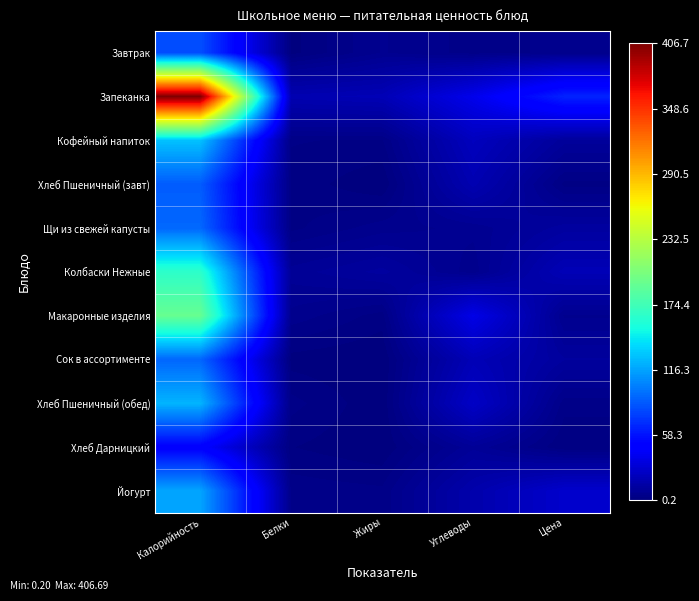

Reading left to right, list all the values displayed in this chart.

Завтрак: Калорийность=0.2	Белки=0.0	Жиры=0.0	Углеводы=0.0	Цена=0.0
Запеканка: Калорийность=1.0	Белки=0.0	Жиры=0.0	Углеводы=0.1	Цена=0.2
Кофейный напиток: Калорийность=0.3	Белки=0.0	Жиры=0.0	Углеводы=0.1	Цена=0.0
Хлеб Пшеничный (завт): Калорийность=0.2	Белки=0.0	Жиры=0.0	Углеводы=0.0	Цена=0.0
Щи из свежей капусты: Калорийность=0.2	Белки=0.0	Жиры=0.0	Углеводы=0.0	Цена=0.0
Колбаски Нежные: Калорийность=0.4	Белки=0.0	Жиры=0.0	Углеводы=0.0	Цена=0.0
Макаронные изделия: Калорийность=0.5	Белки=0.0	Жиры=0.0	Углеводы=0.1	Цена=0.0
Сок в ассортименте: Калорийность=0.2	Белки=0.0	Жиры=0.0	Углеводы=0.0	Цена=0.0
Хлеб Пшеничный (обед): Калорийность=0.3	Белки=0.0	Жиры=0.0	Углеводы=0.1	Цена=0.0
Хлеб Дарницкий: Калорийность=0.1	Белки=0.0	Жиры=0.0	Углеводы=0.0	Цена=0.0
Йогурт: Калорийность=0.3	Белки=0.0	Жиры=0.0	Углеводы=0.0	Цена=0.1